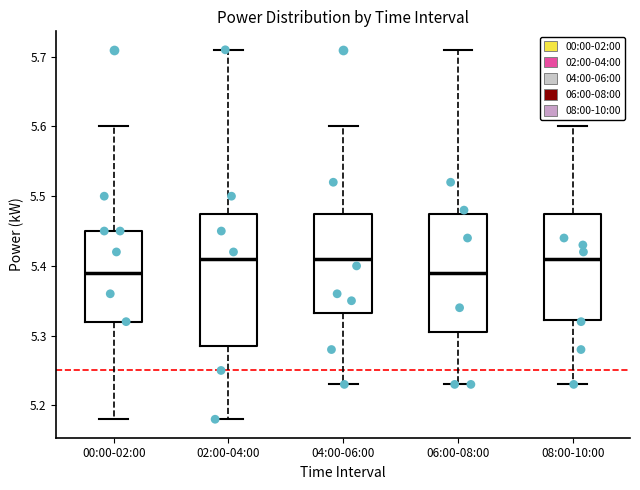

Where does the upper whisker of the box for 04:00-06:00 end on the y-axis? The values are not printed on the chart, so give them approximately, as read against the axis.

5.60